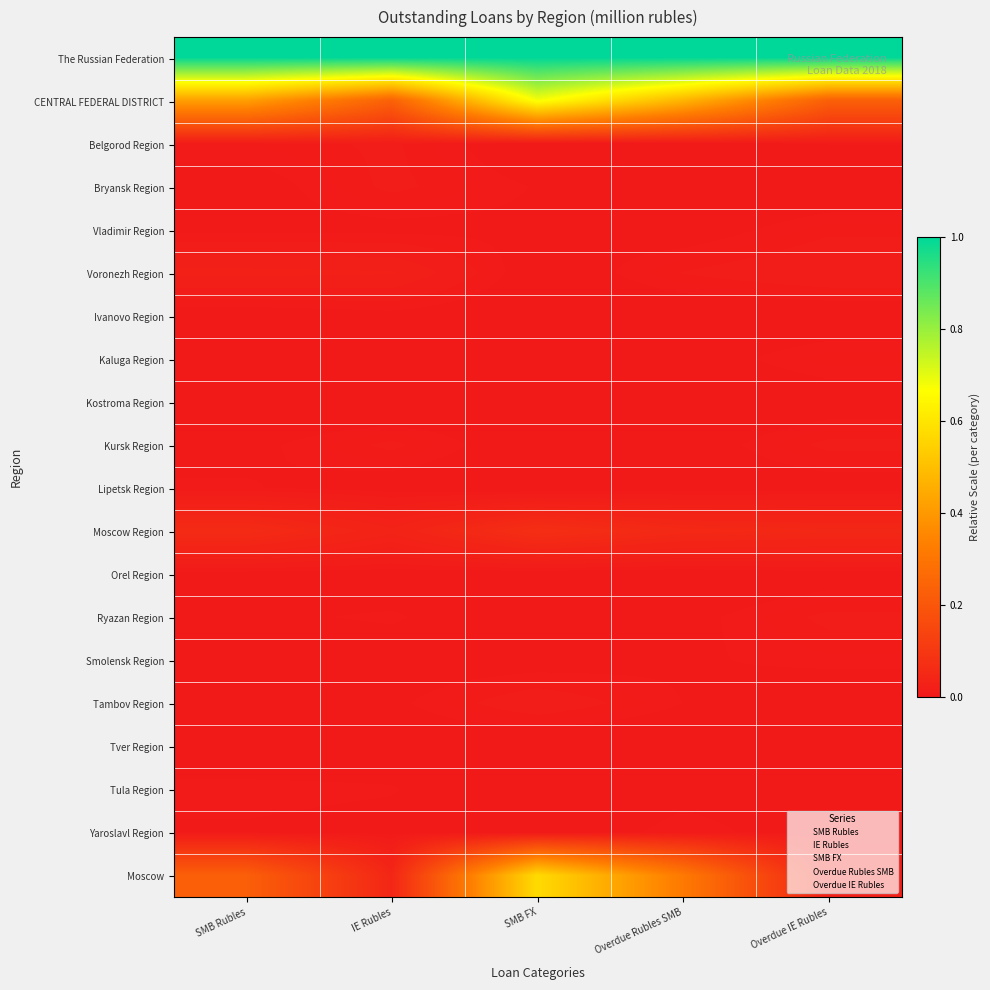

Which category has the lowest value across all series?

Overdue Rubles SMB